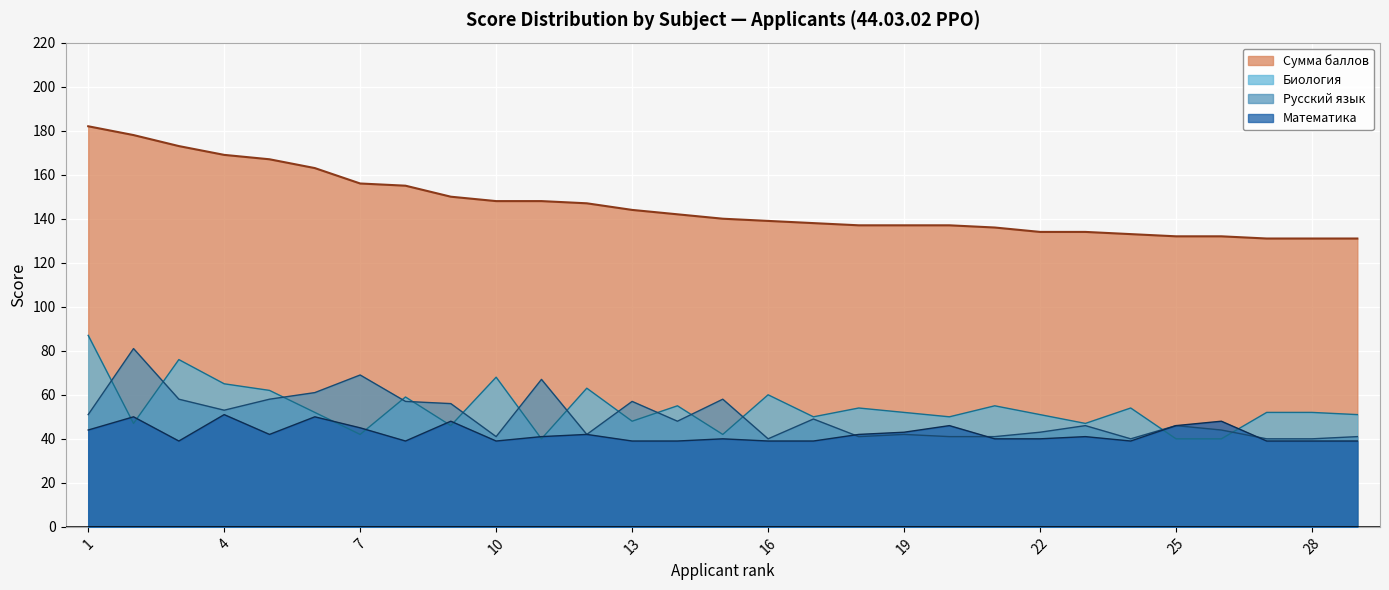

What is the difference between the Русский язык values at 18 and 6?

20